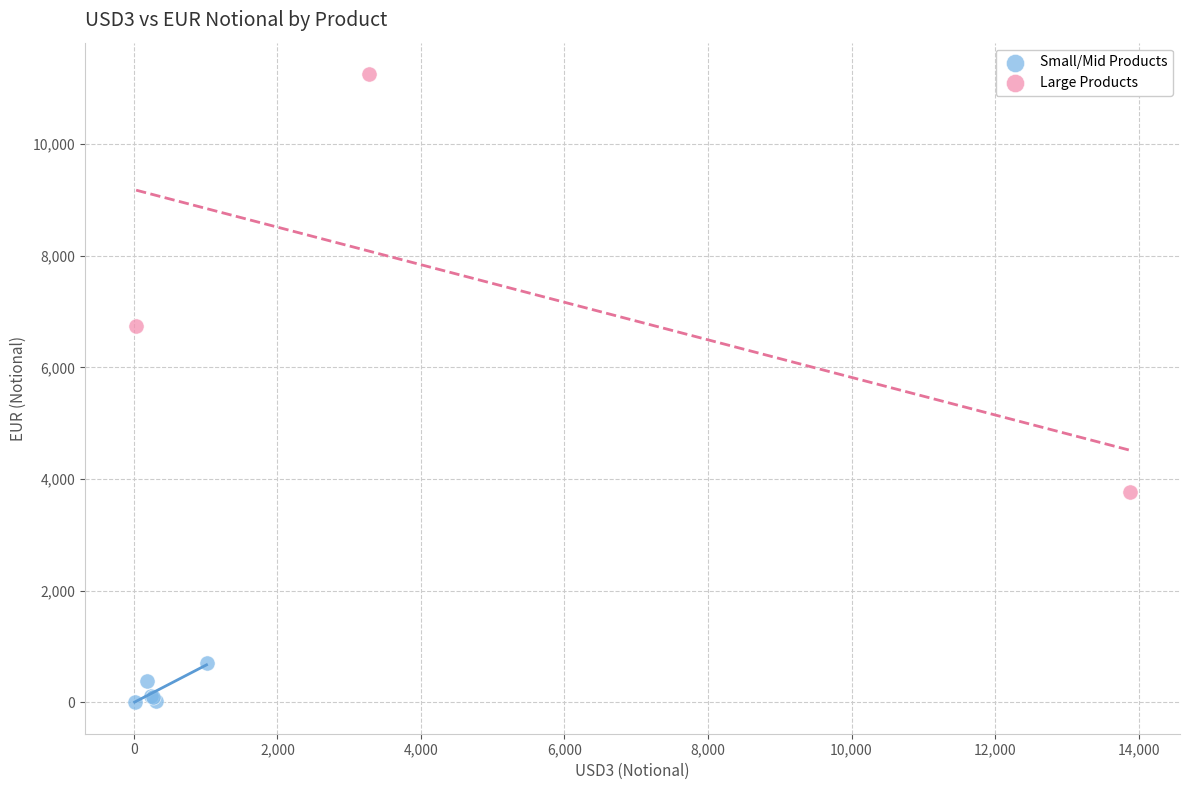

Which series reaches the minimum Y coordinate?

Small/Mid Products